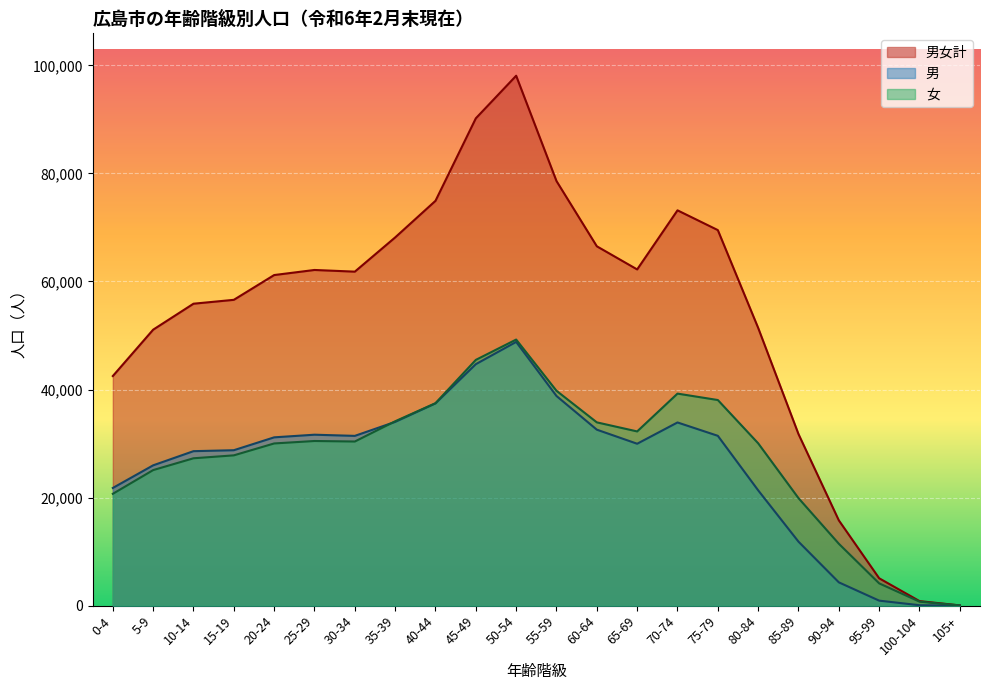

Between 95-99 and 85-89, which is larger?

85-89